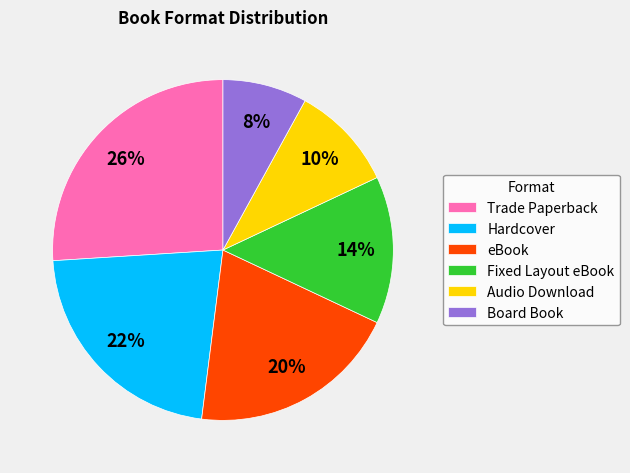

The Fixed Layout eBook slice represents 14% of the pie. True or false?

True